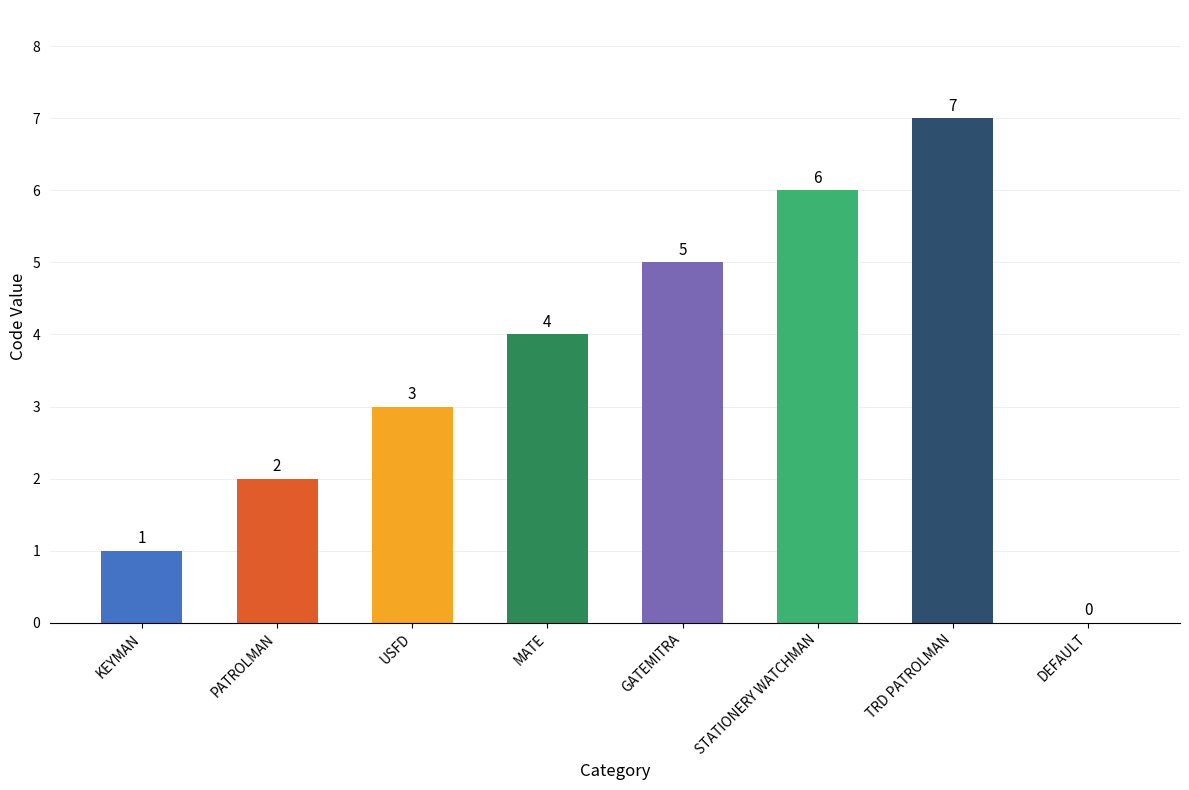

Which label corresponds to the largest value in the chart?

TRD PATROLMAN